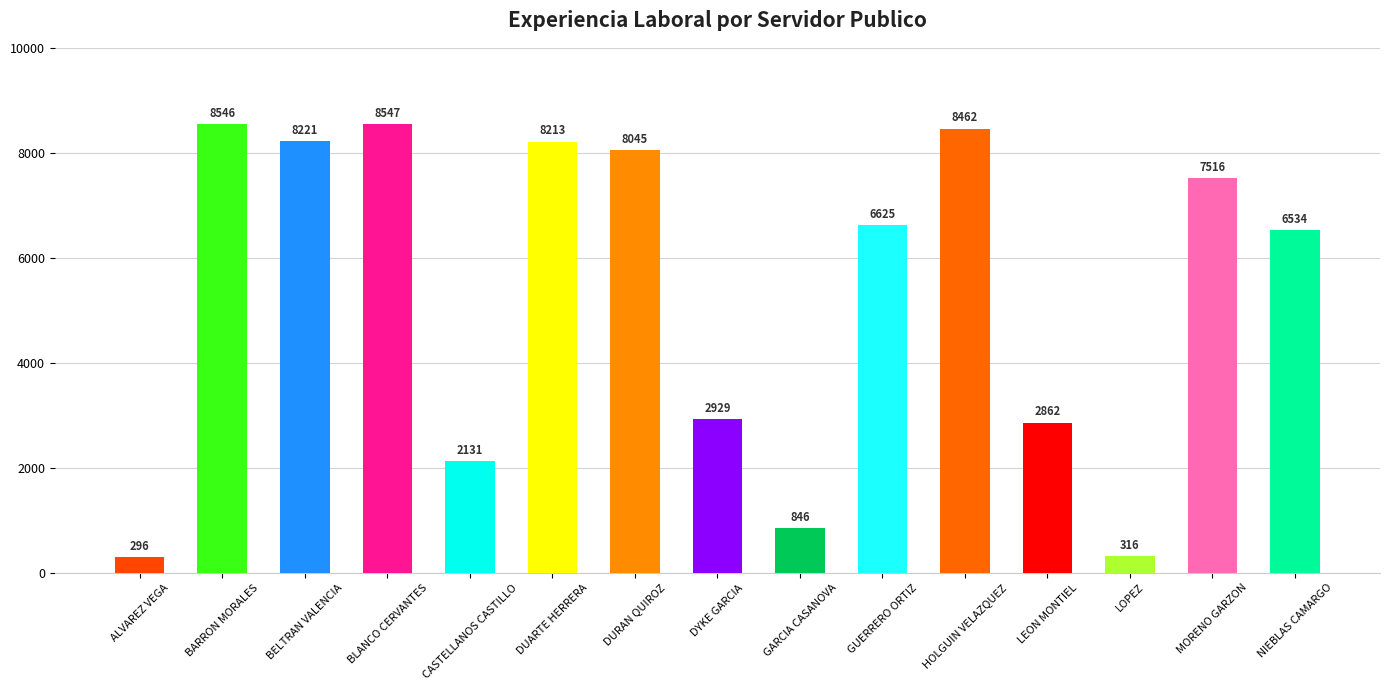

Are the bars grouped side by side (vs. stacked)?

No